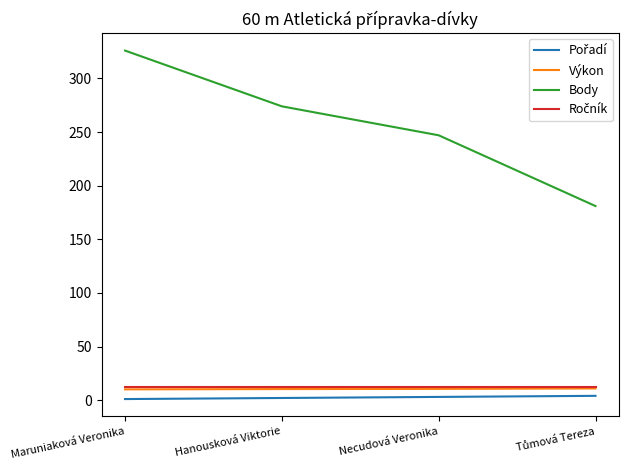

At which category is the sum across all series the highest?

Maruniaková Veronika